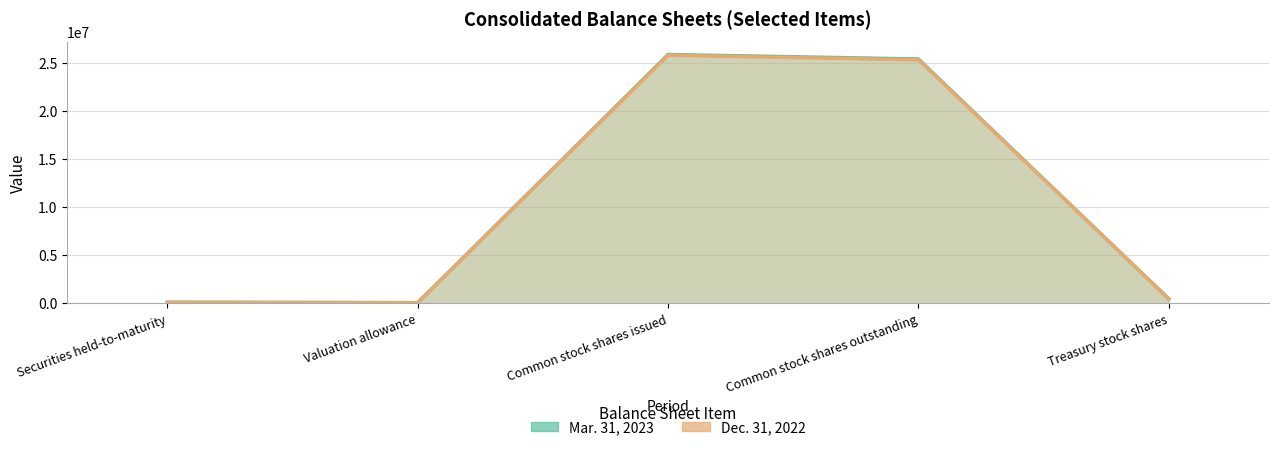

What is the difference between the highest and lowest values at Treasury stock shares?

10055